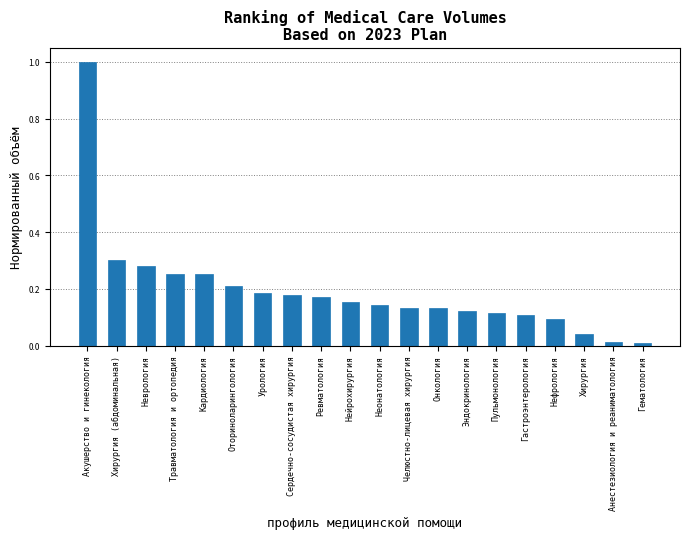

Which label corresponds to the largest value in the chart?

Акушерство и гинекология